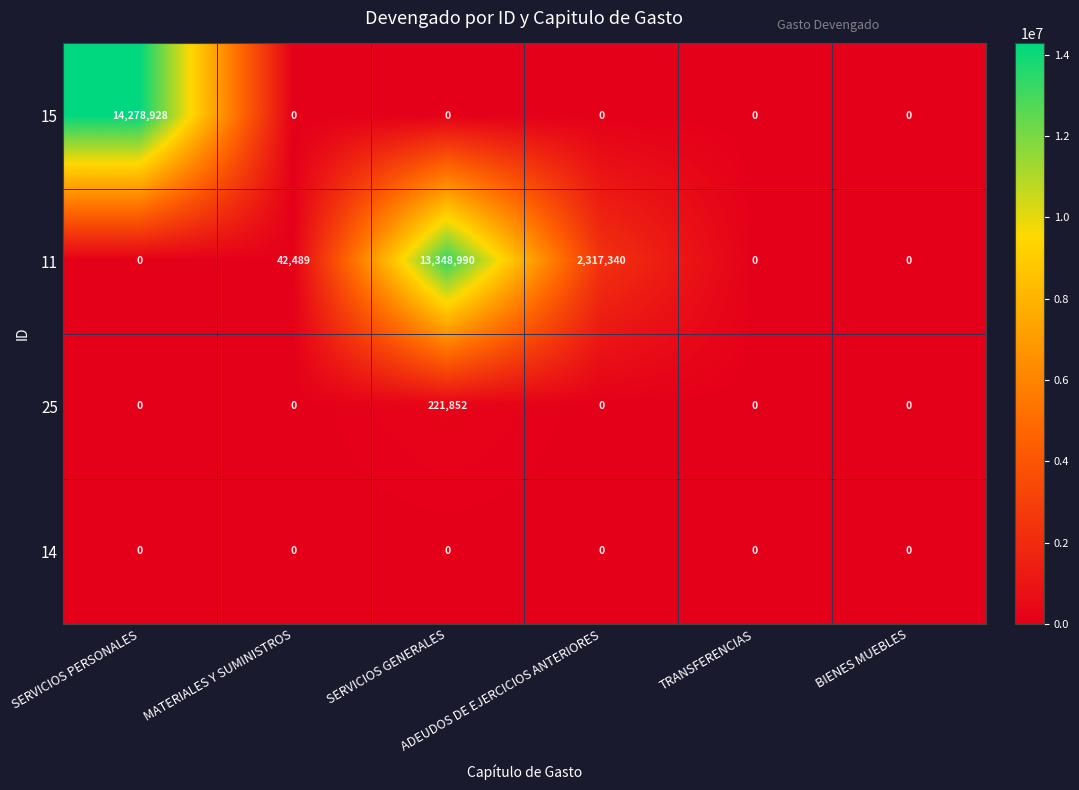

What is the highest value of the 15 series?

14278928